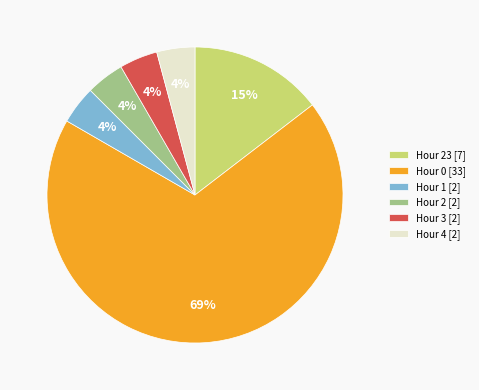

How many slices are in this pie chart?

6